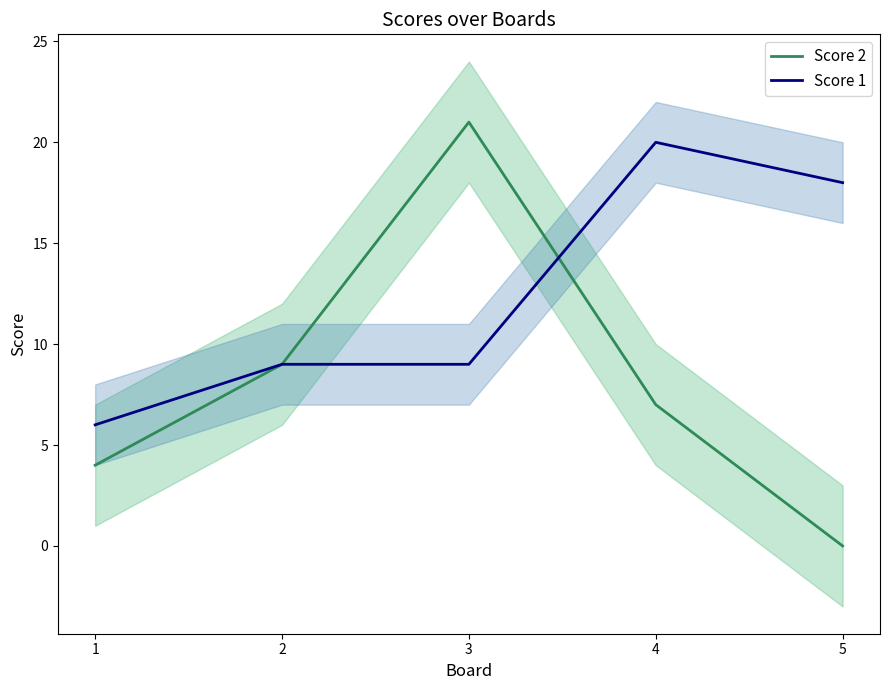

True or false: Score 1 and Score 2 cross at least once.

True